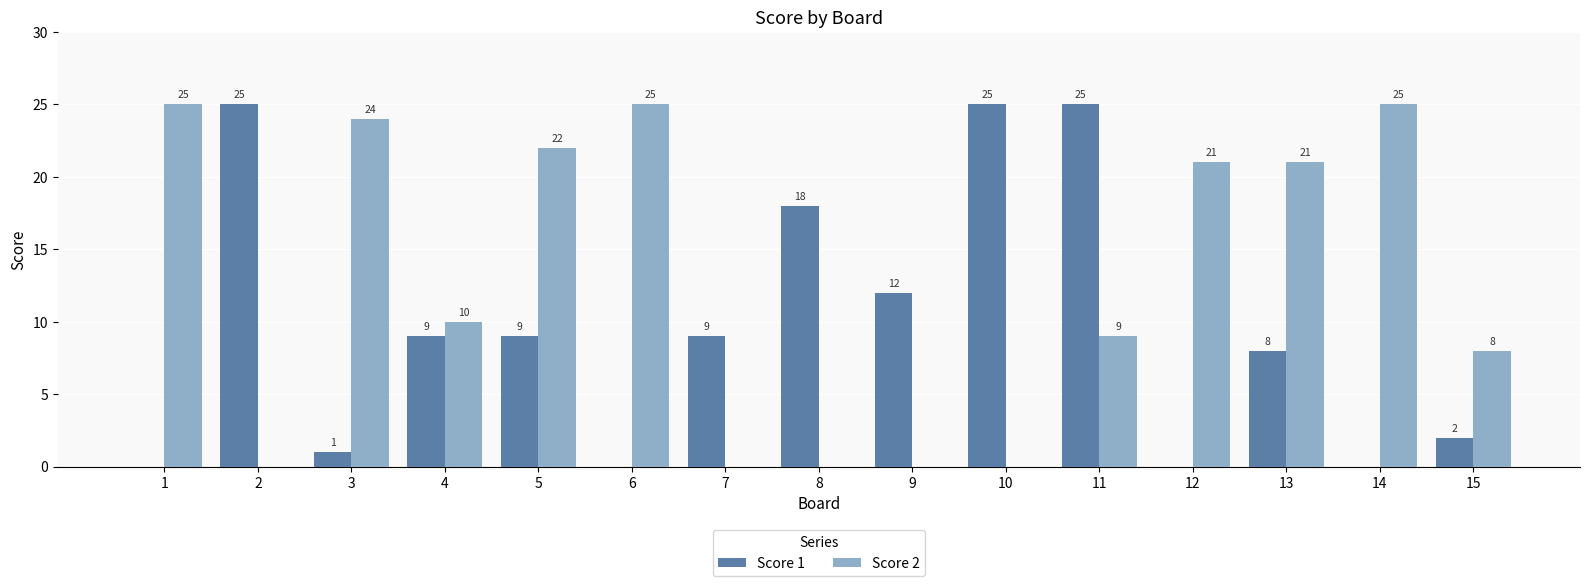

Reading right to left, extract all data points from this chart.

Score 1: 2	0	8	0	25	25	12	18	9	0	9	9	1	25	0
Score 2: 8	25	21	21	9	0	0	0	0	25	22	10	24	0	25